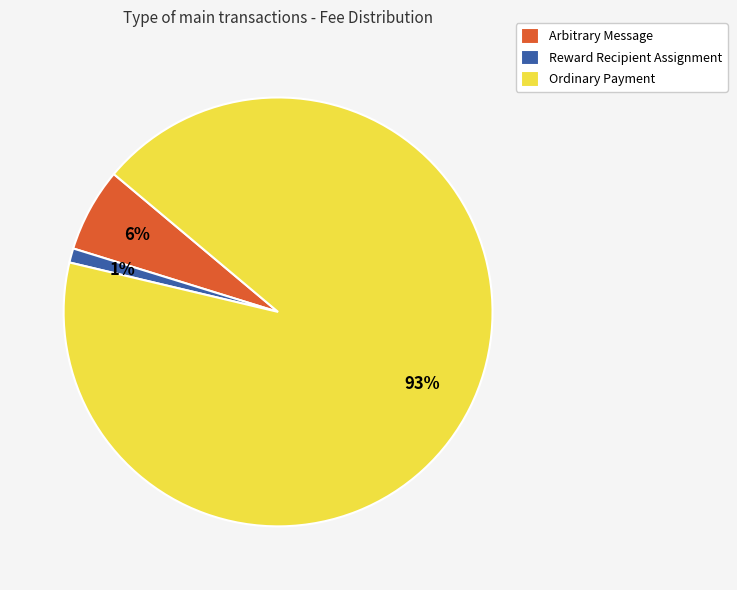

Combined, do Reward Recipient Assignment and Ordinary Payment account for over 50%?

Yes